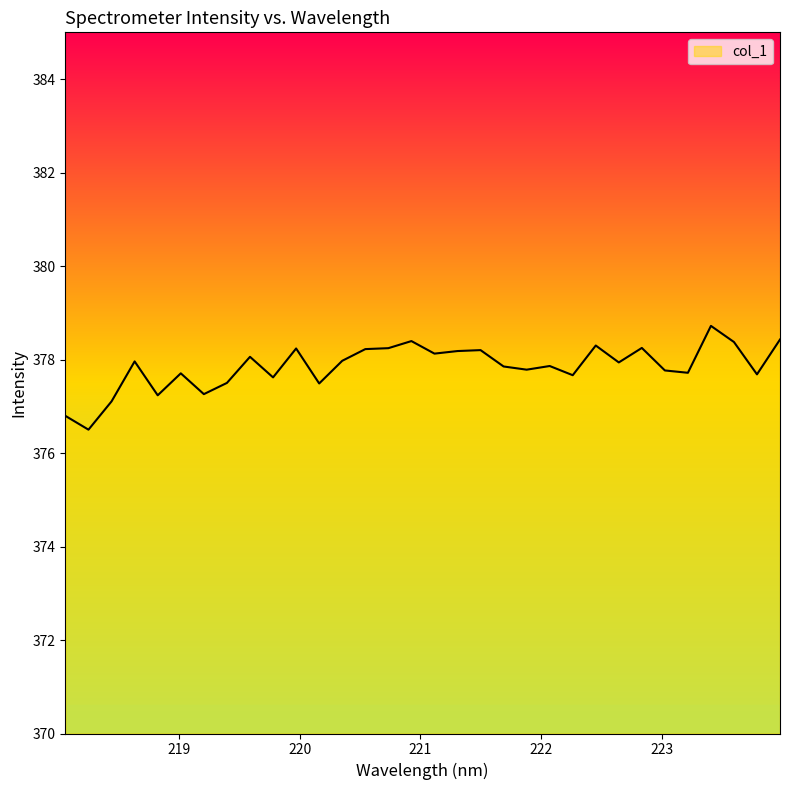

What is the difference between the maximum and minimum values?

2.2